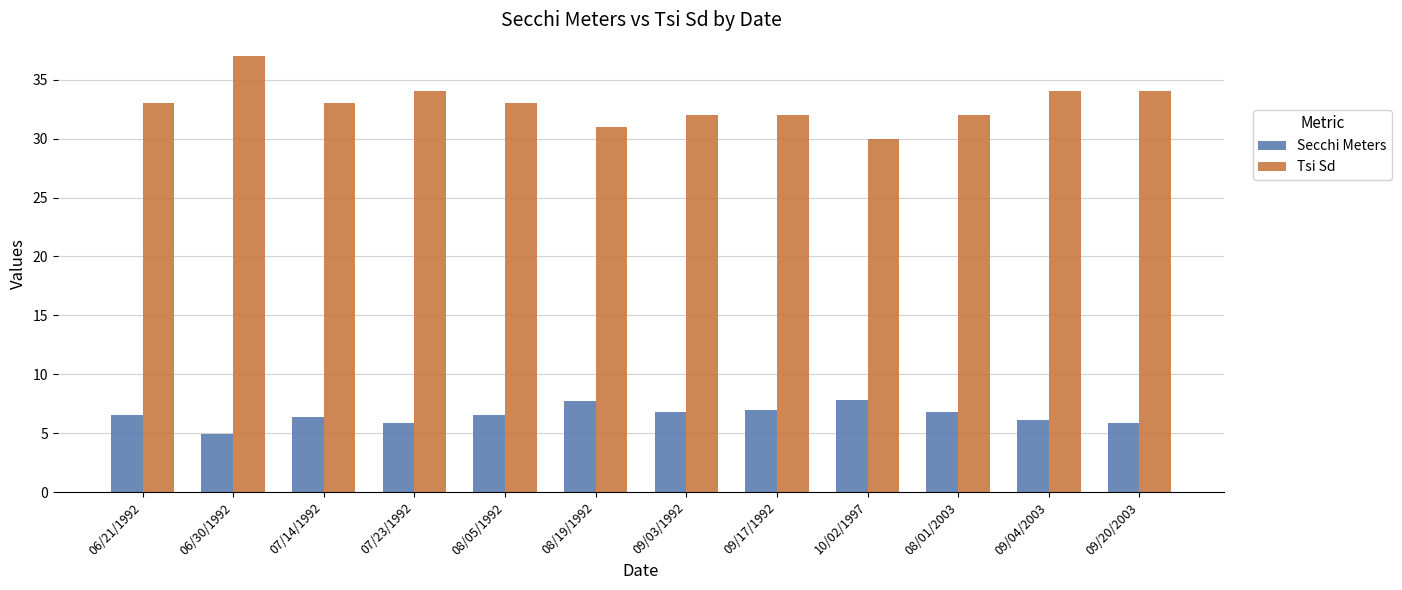

Is it true that Tsi Sd equals 34.0 at 09/20/2003?

True